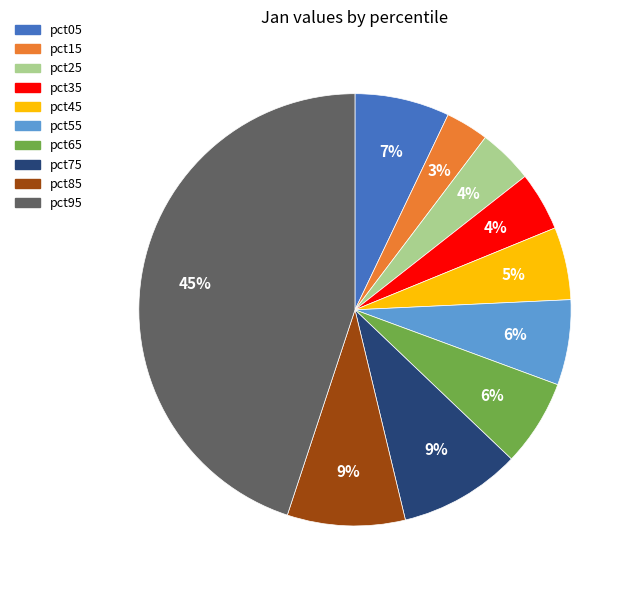

To the nearest percent, what percentage of the pie is pct15?

3%